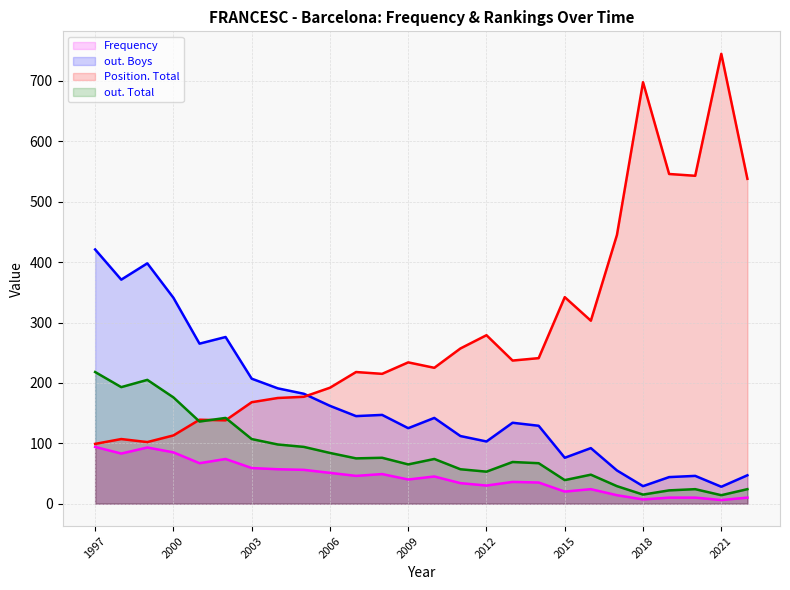

What is the value of the Position. Total point at the 13th from the left?

234